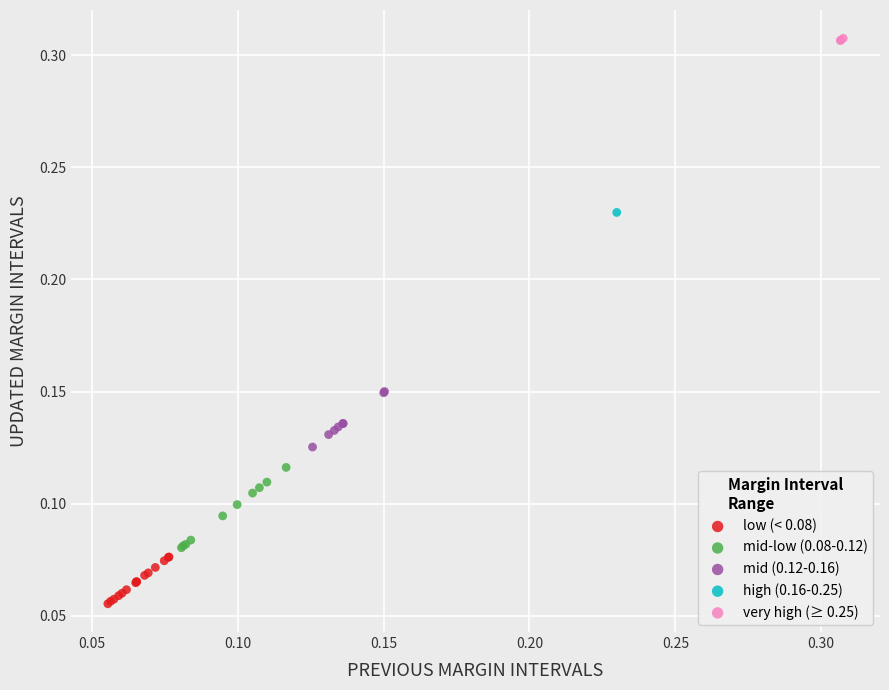

Which series reaches the minimum Y coordinate?

low (< 0.08)